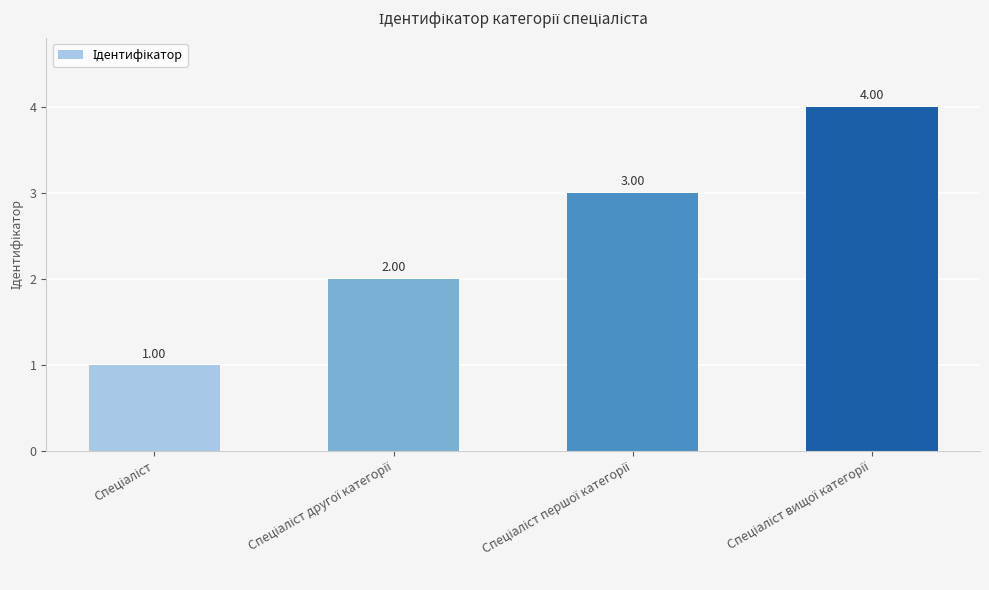

What is the difference between the maximum and minimum values?

3